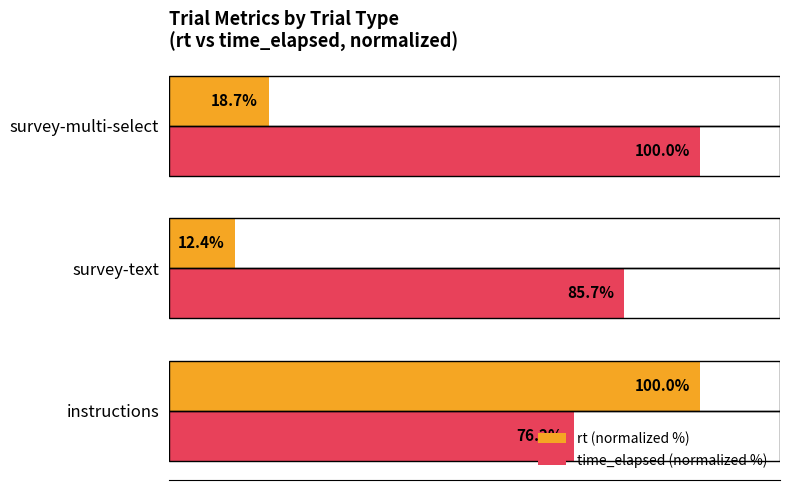

Rank the categories by rt (normalized %) value from lowest to highest.

survey-text, survey-multi-select, instructions